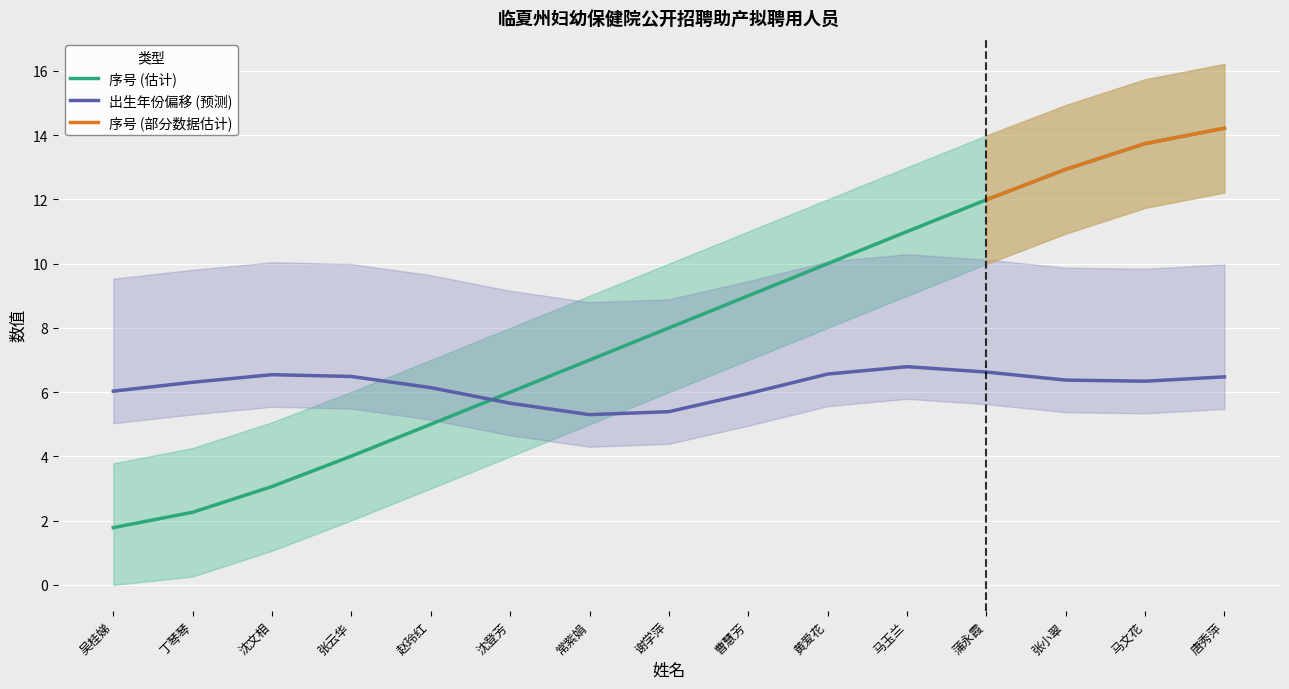

True or false: the data has more than 0 interior local peaks.

False